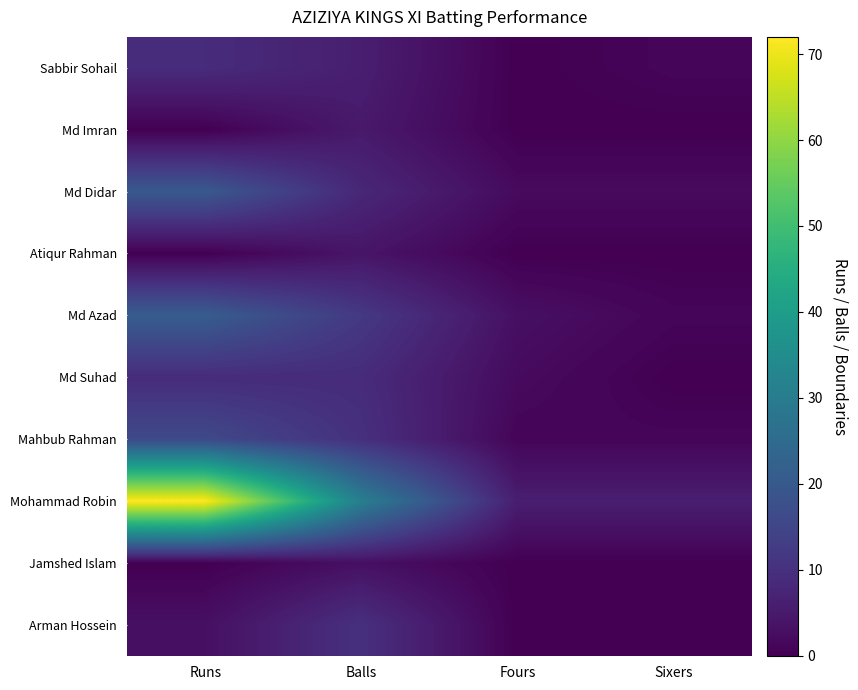

What is the difference between the highest and lowest values at Runs?

72